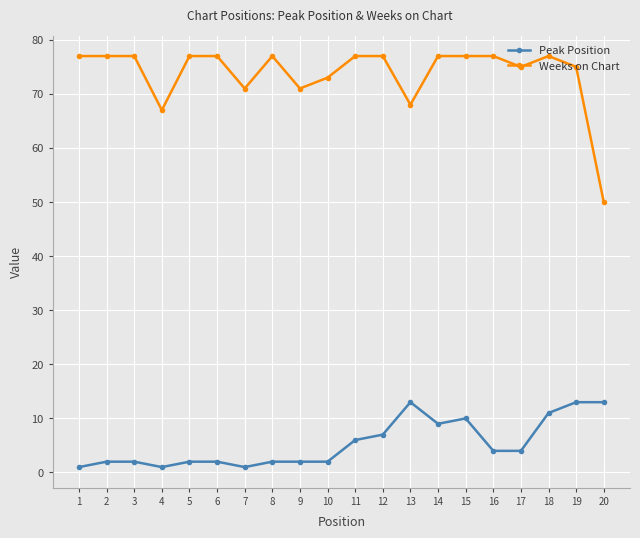

What are all the series names shown in the legend?

Peak Position, Weeks on Chart